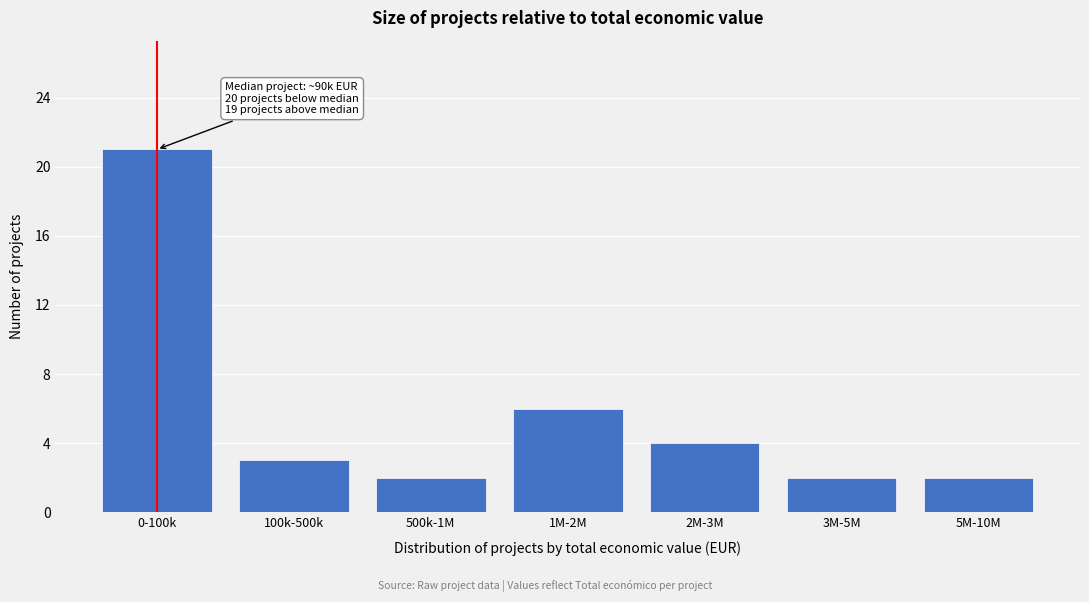

Reading left to right, extract all data points from this chart.

21	3	2	6	4	2	2